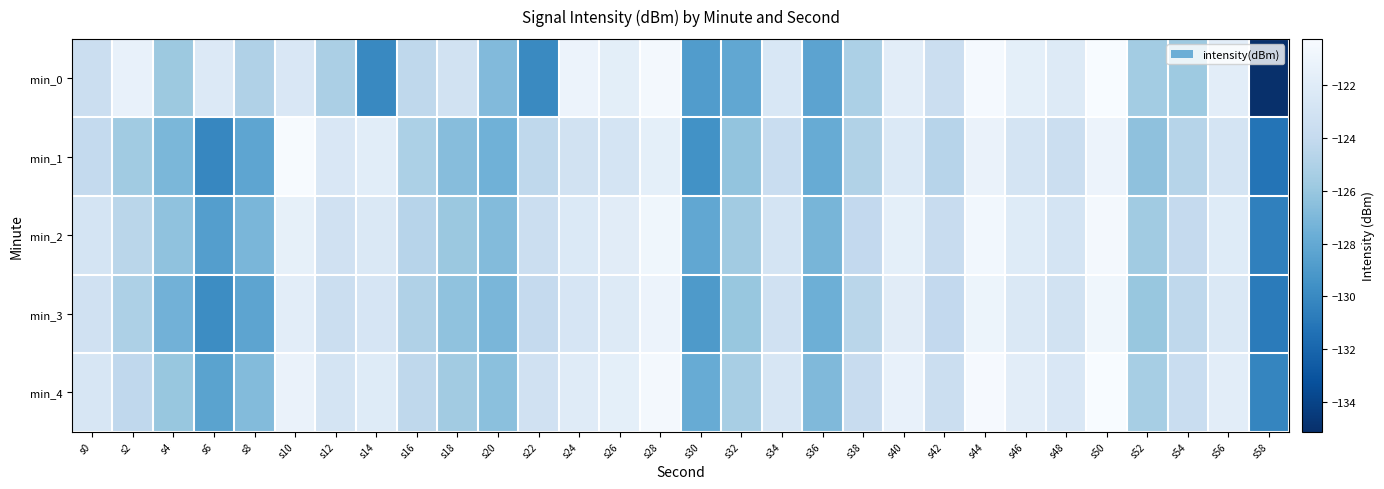

Reading left to right, extract all data points from this chart.

min_0: s0=-123.5	s2=-121.3	s4=-125.8	s6=-122.3	s8=-125.0	s10=-122.5	s12=-125.2	s14=-130.1	s16=-124.3	s18=-123.1	s20=-126.8	s22=-130.0	s24=-121.1	s26=-121.7	s28=-120.6	s30=-128.8	s32=-128.1	s34=-122.5	s36=-128.4	s38=-125.1	s40=-121.8	s42=-123.6	s44=-120.4	s46=-121.6	s48=-122.2	s50=-120.2	s52=-125.5	s54=-125.8	s56=-121.8	s58=-135.1
min_1: s0=-124.0	s2=-125.7	s4=-127.1	s6=-130.1	s8=-128.2	s10=-120.3	s12=-122.5	s14=-121.8	s16=-125.2	s18=-126.7	s20=-127.5	s22=-124.3	s24=-123.1	s26=-122.8	s28=-121.6	s30=-129.5	s32=-126.2	s34=-123.7	s36=-127.8	s38=-124.9	s40=-122.3	s42=-124.6	s44=-121.2	s46=-122.9	s48=-123.5	s50=-121.1	s52=-126.4	s54=-124.7	s56=-122.8	s58=-131.2
min_2: s0=-122.8	s2=-124.5	s4=-126.3	s6=-128.7	s8=-127.1	s10=-121.5	s12=-123.2	s14=-122.4	s16=-124.6	s18=-125.9	s20=-126.8	s22=-123.5	s24=-122.3	s26=-121.9	s28=-120.8	s30=-128.1	s32=-125.6	s34=-122.9	s36=-127.2	s38=-124.1	s40=-121.6	s42=-123.8	s44=-120.7	s46=-122.1	s48=-122.8	s50=-120.5	s52=-125.7	s54=-124.0	s56=-122.1	s58=-130.5
min_3: s0=-123.2	s2=-125.1	s4=-127.4	s6=-129.8	s8=-128.3	s10=-121.8	s12=-123.6	s14=-122.7	s16=-125.0	s18=-126.3	s20=-127.1	s22=-124.0	s24=-122.7	s26=-122.2	s28=-121.1	s30=-129.0	s32=-126.0	s34=-123.2	s36=-127.6	s38=-124.5	s40=-121.9	s42=-124.1	s44=-121.0	s46=-122.4	s48=-123.1	s50=-120.8	s52=-126.0	s54=-124.3	s56=-122.4	s58=-130.8
min_4: s0=-122.6	s2=-124.2	s4=-126.0	s6=-128.4	s8=-126.8	s10=-121.2	s12=-122.9	s14=-122.1	s16=-124.3	s18=-125.6	s20=-126.5	s22=-123.2	s24=-122.0	s26=-121.6	s28=-120.5	s30=-127.8	s32=-125.3	s34=-122.6	s36=-126.9	s38=-123.8	s40=-121.3	s42=-123.5	s44=-120.4	s46=-121.8	s48=-122.5	s50=-120.2	s52=-125.4	s54=-123.7	s56=-121.8	s58=-130.2